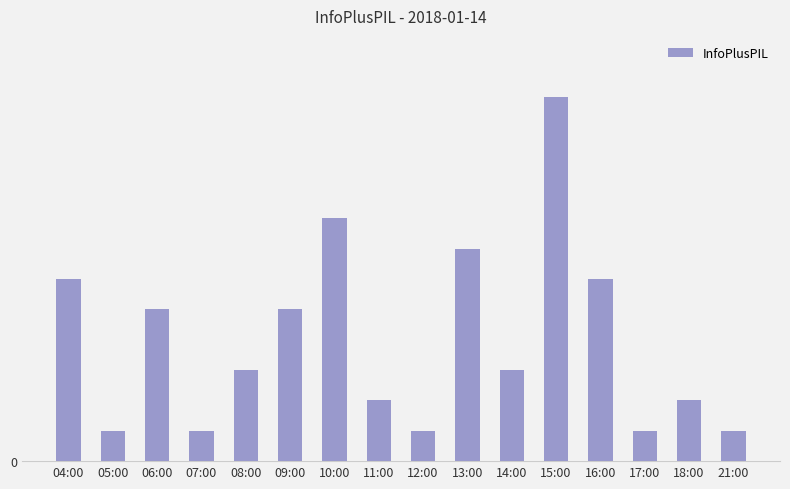

Rank the categories by value from highest to lowest.

15:00, 10:00, 13:00, 04:00, 16:00, 06:00, 09:00, 08:00, 14:00, 11:00, 18:00, 05:00, 07:00, 12:00, 17:00, 21:00